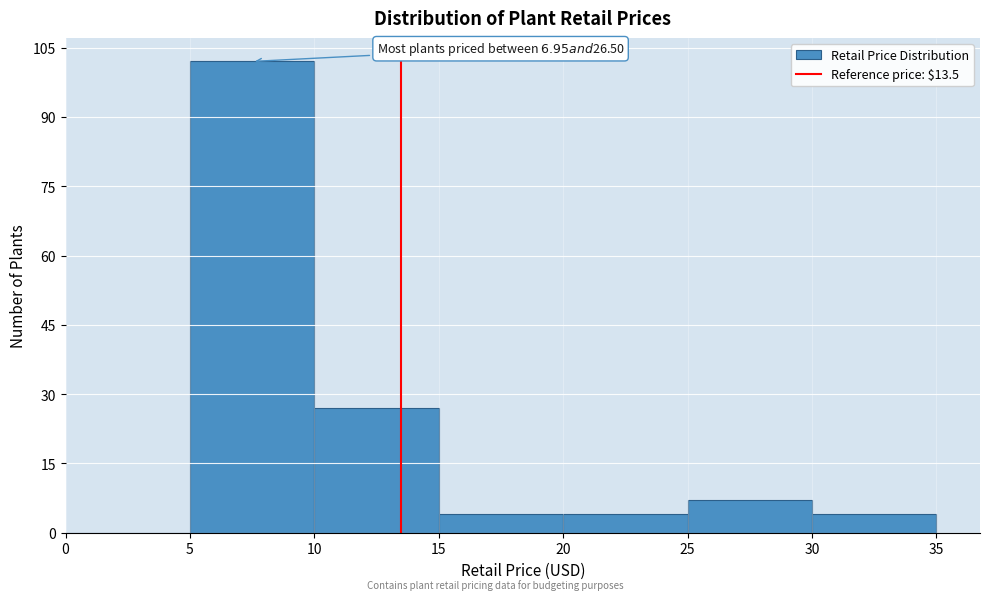

Which range on the x-axis has the tallest bar?

5 to 10